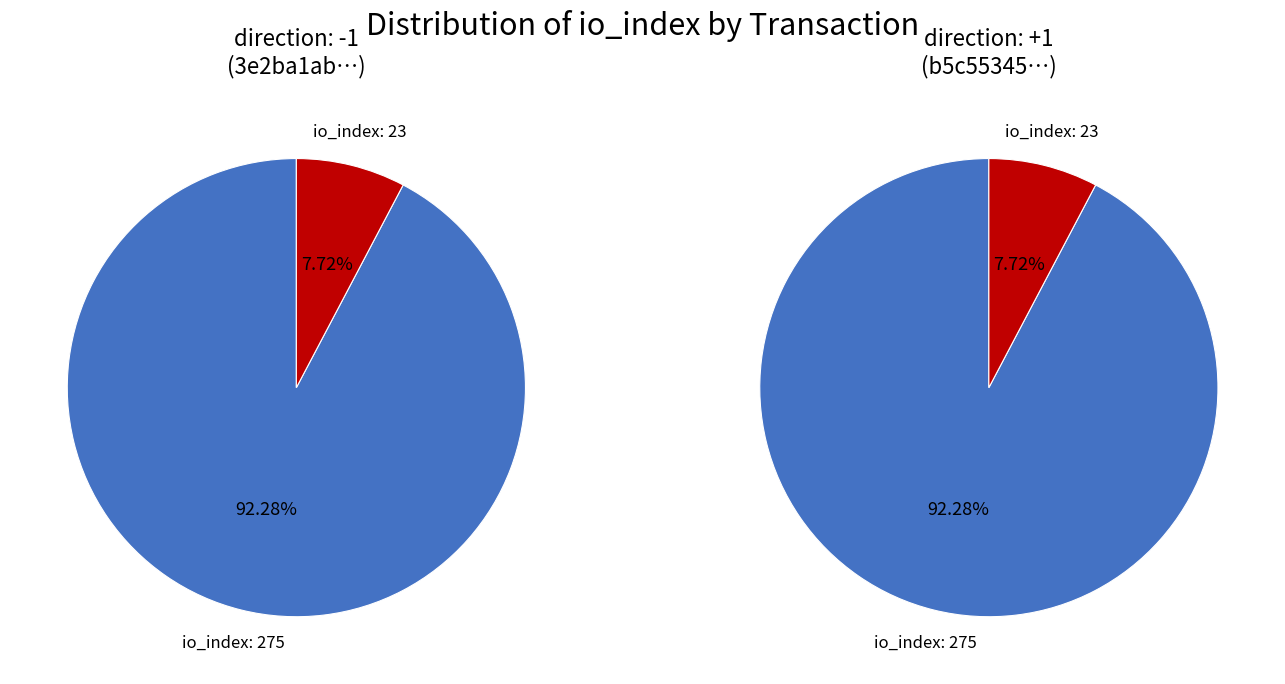

Which slice represents more than half of the pie?

io_index: 275